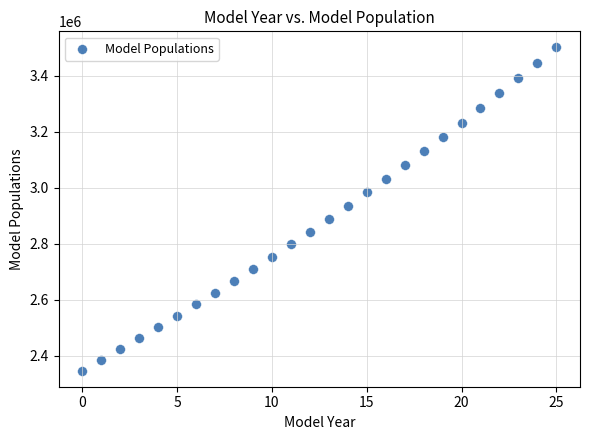

How many data points are displayed?

26